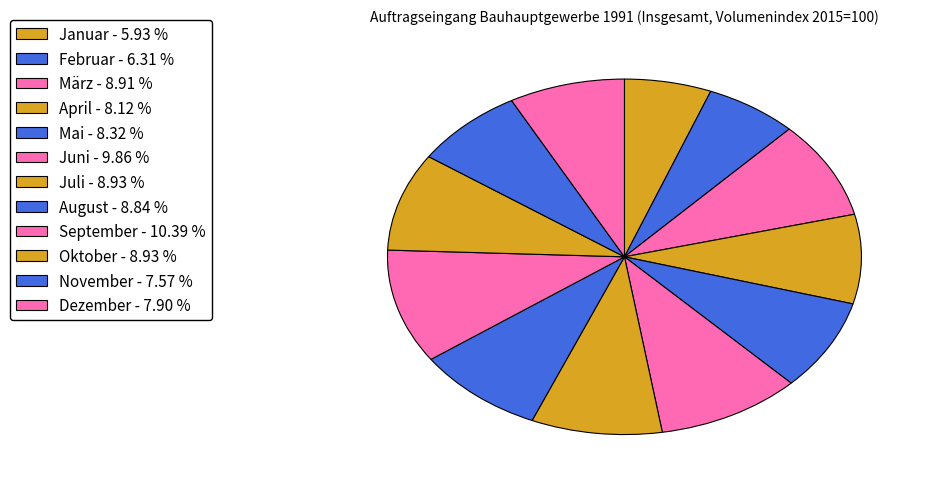

Rank the categories by value from lowest to highest.

Januar, Februar, November, Dezember, April, Mai, August, März, Juli, Oktober, Juni, September